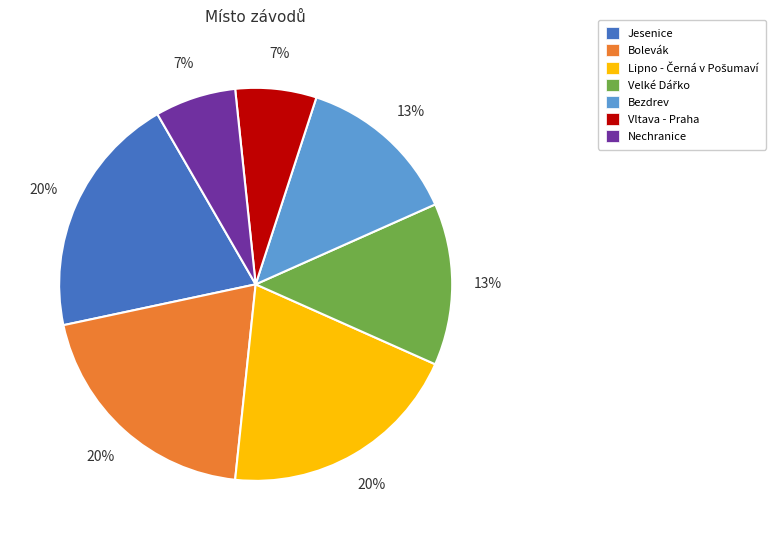

To the nearest percent, what percentage of the pie is Jesenice?

20%